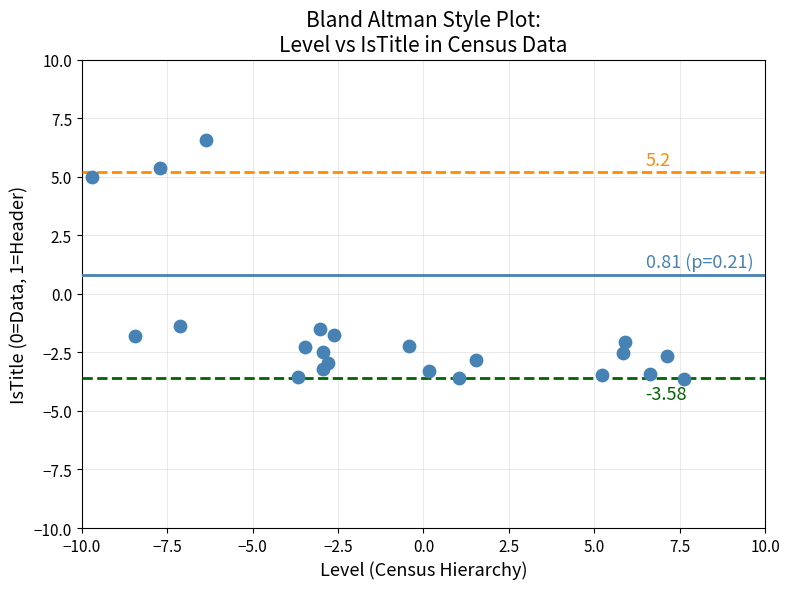

What is the range of Y values (max minus min)?

10.2